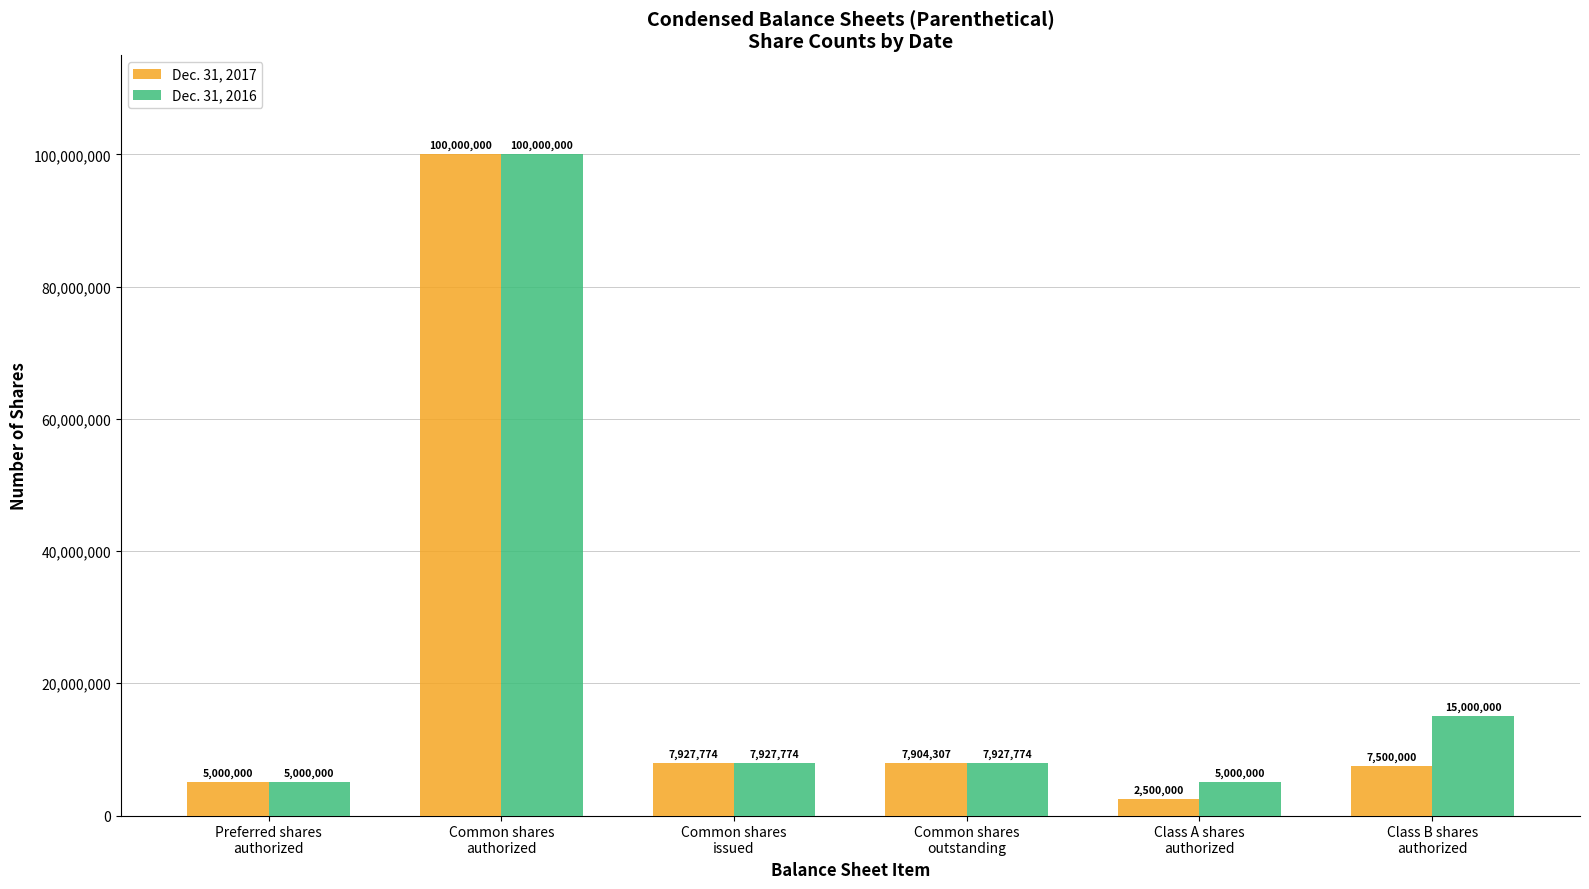

What is the approximate value of Dec. 31, 2016 at Preferred shares
authorized, to the nearest 50?

5000000